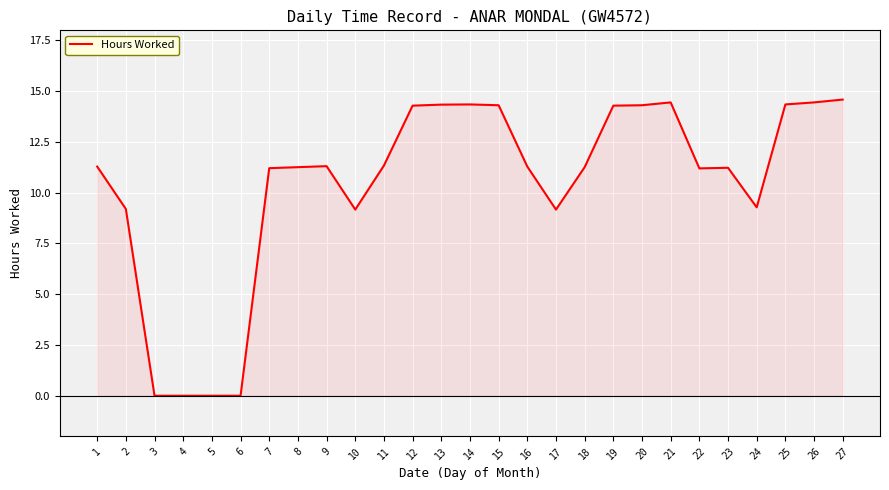

What is the ratio of the value at 22 to the value at 25?

0.8